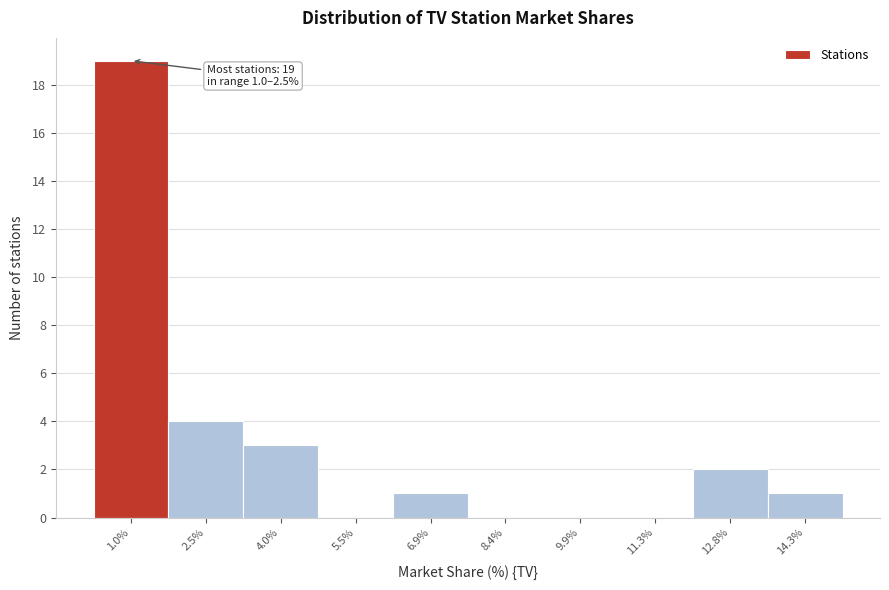

Reading right to left, transcribe all the data shown in this chart.

14.3%=1	12.8%=2	11.3%=0	9.9%=0	8.4%=0	6.9%=1	5.5%=0	4.0%=3	2.5%=4	1.0%=19